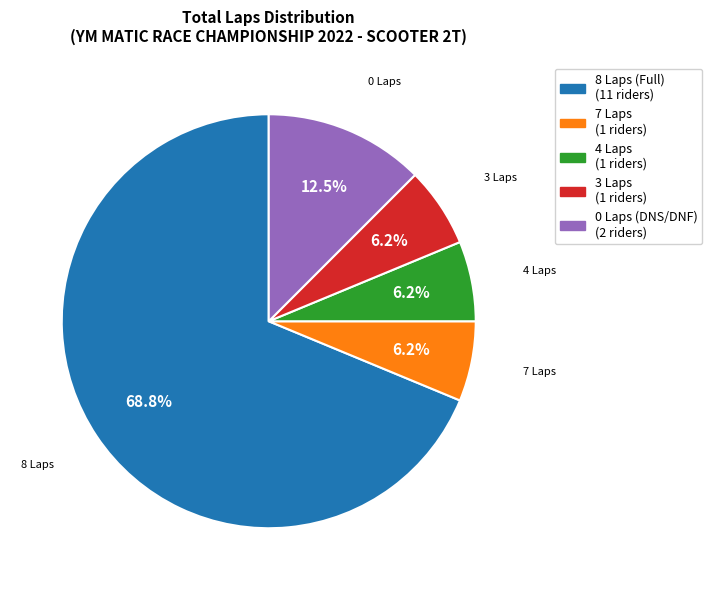

Is there a majority slice in this chart?

Yes